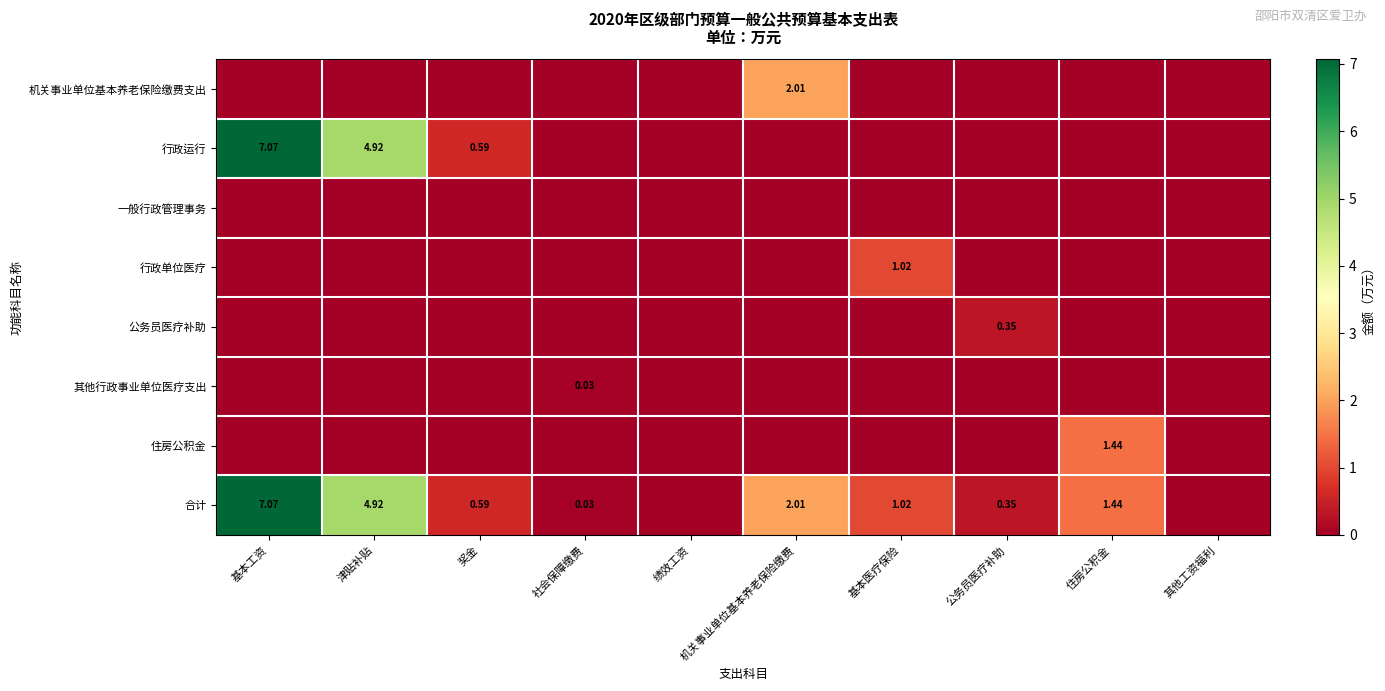

What is the average value of the 住房公积金 series?

0.1